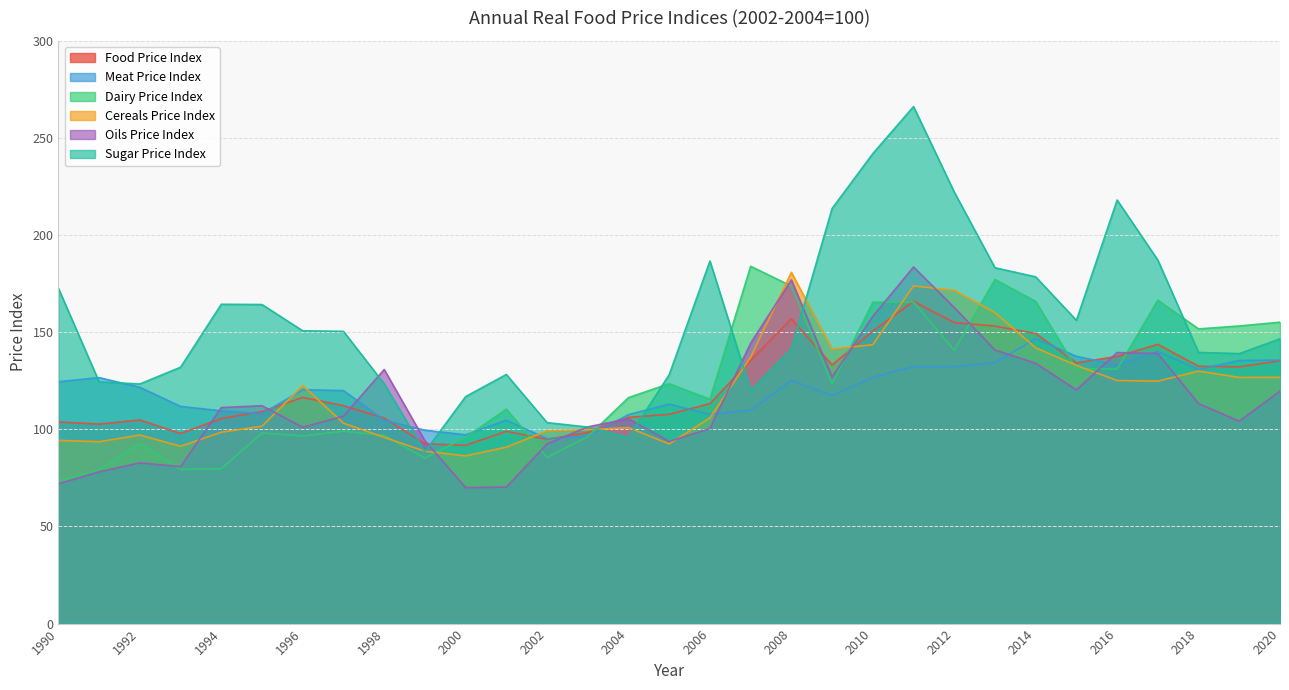

What is the spread (max minus min) of values at 2006?

86.3